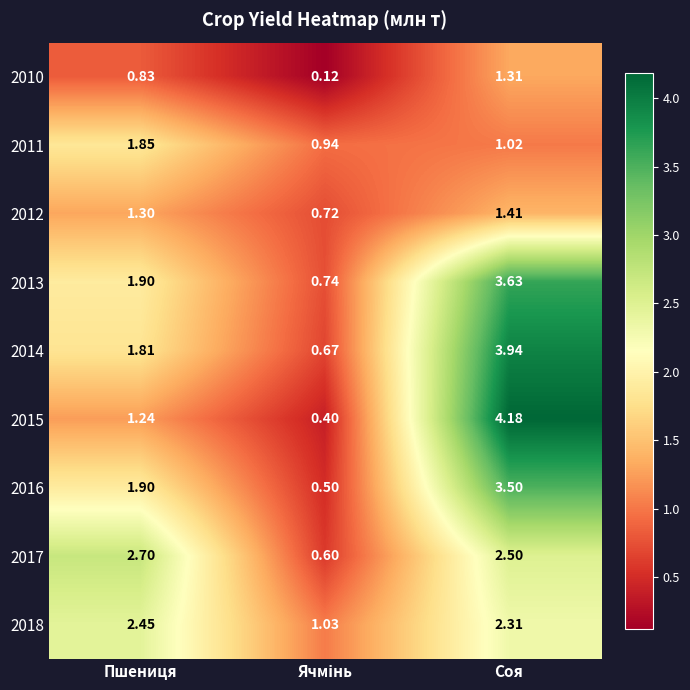

Where does the 2012 series first go above 1?

Пшениця